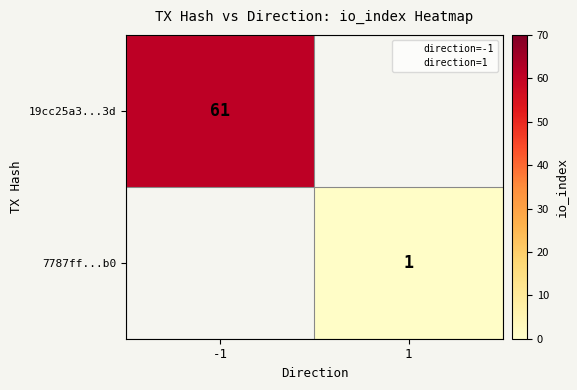

The value of 7787ff...b0 at 1 is 1. True or false?

True